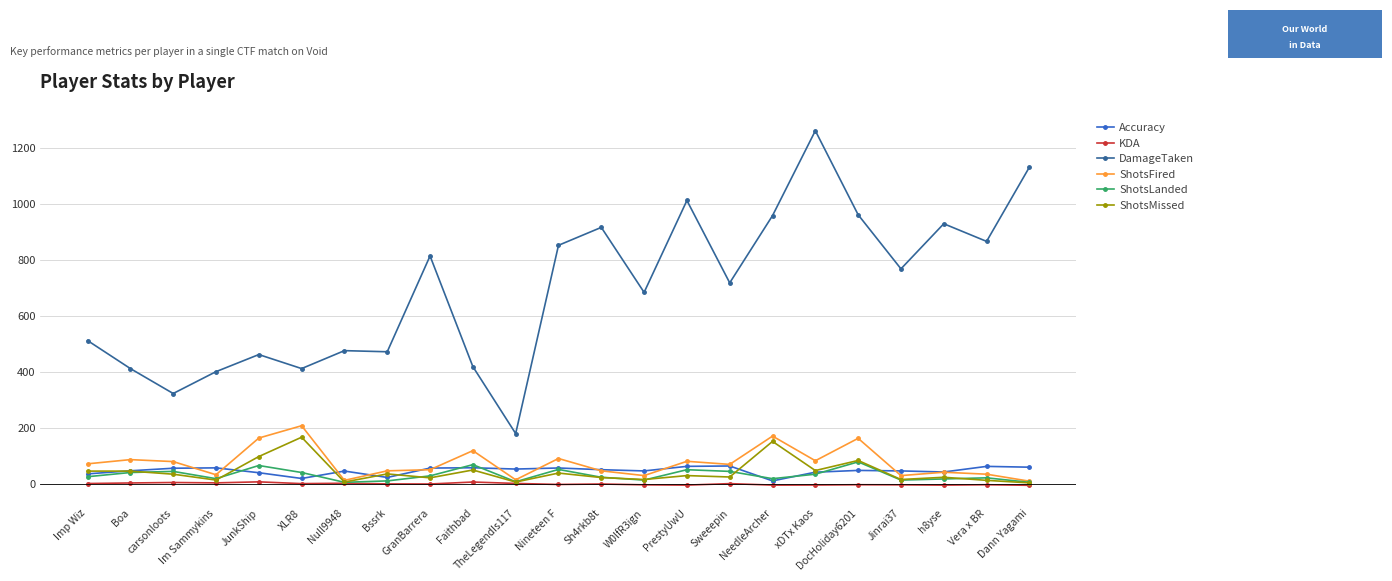

True or false: ShotsFired has more than 0 interior local peaks.

True